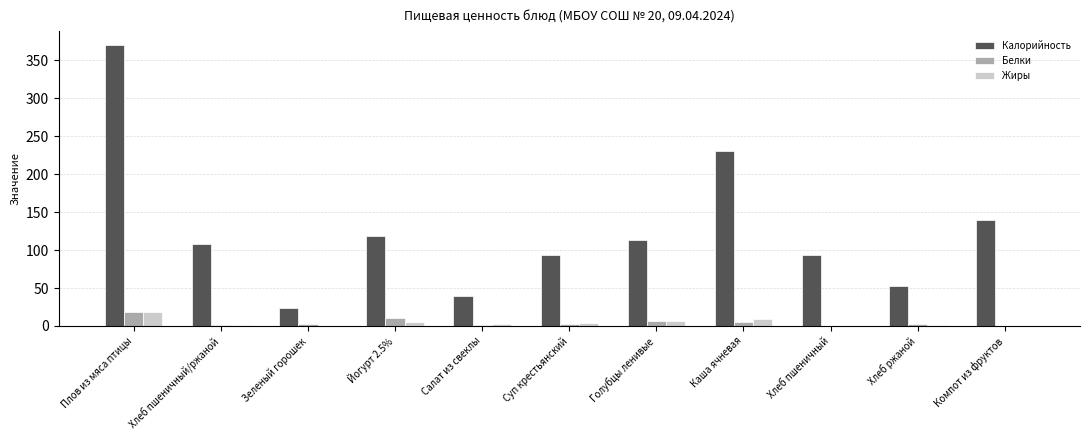

What is the approximate value of Калорийность at Плов из мяса птицы?

370.0